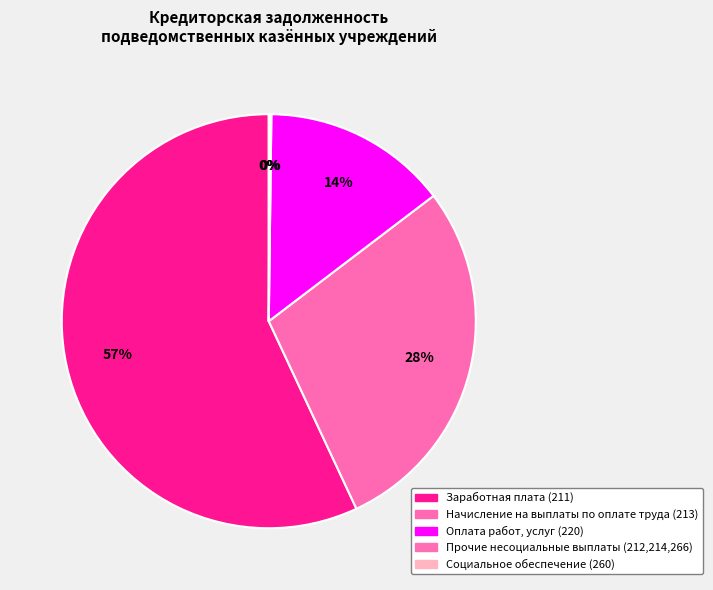

What is the majority slice?

Заработная плата (211)